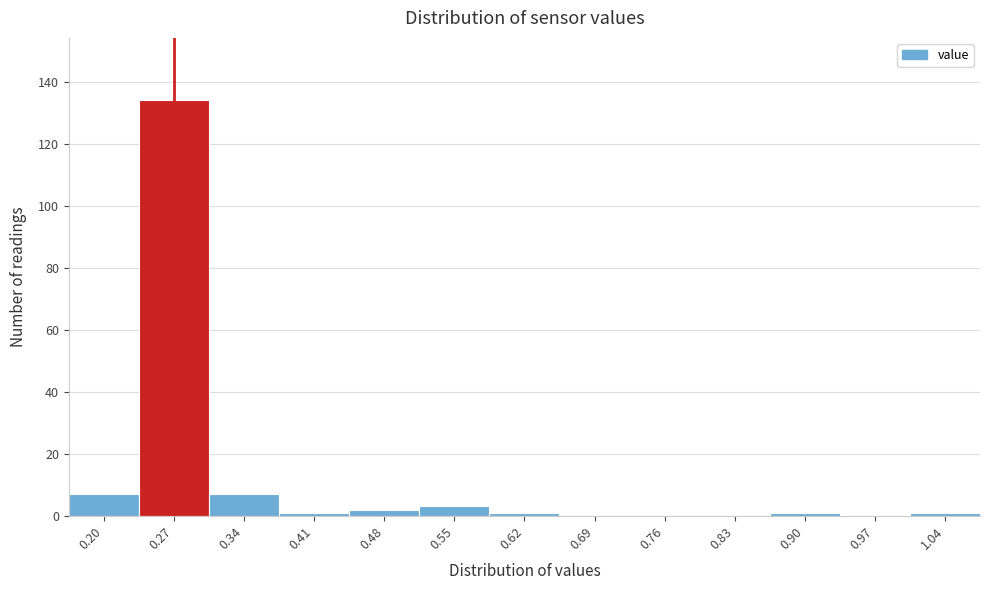

Reading right to left, extract all data points from this chart.

1.04=1	0.97=0	0.90=1	0.83=0	0.76=0	0.69=0	0.62=1	0.55=3	0.48=2	0.41=1	0.34=7	0.27=134	0.20=7